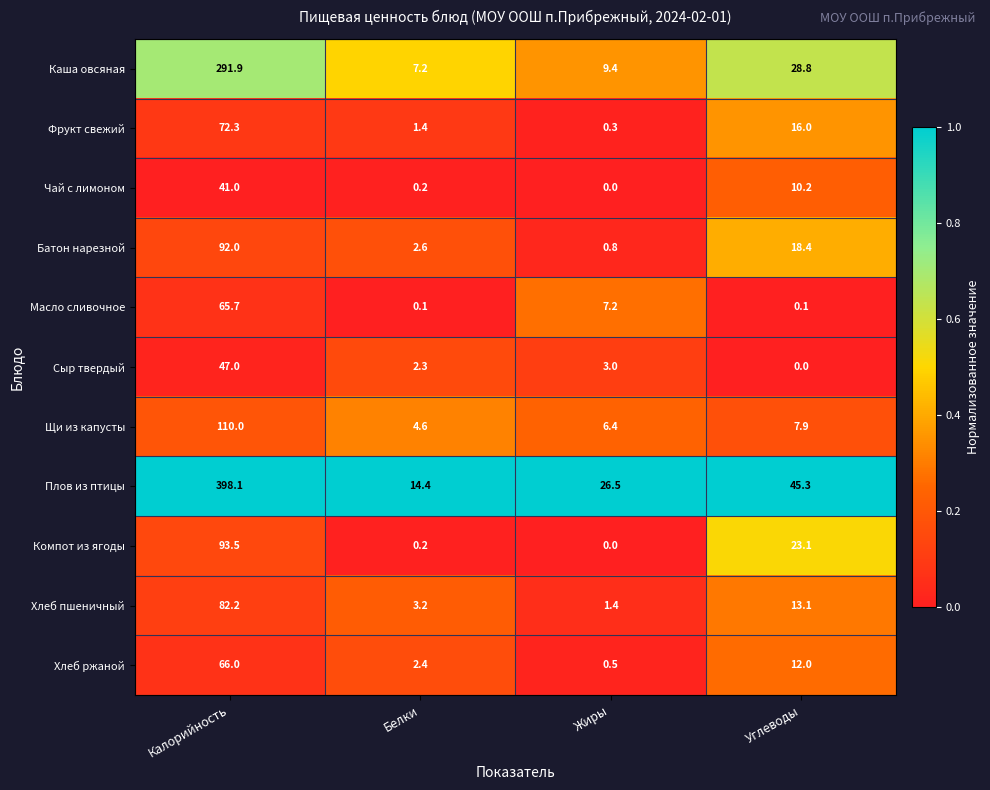

At which label is Масло сливочное closest to 32?

Жиры